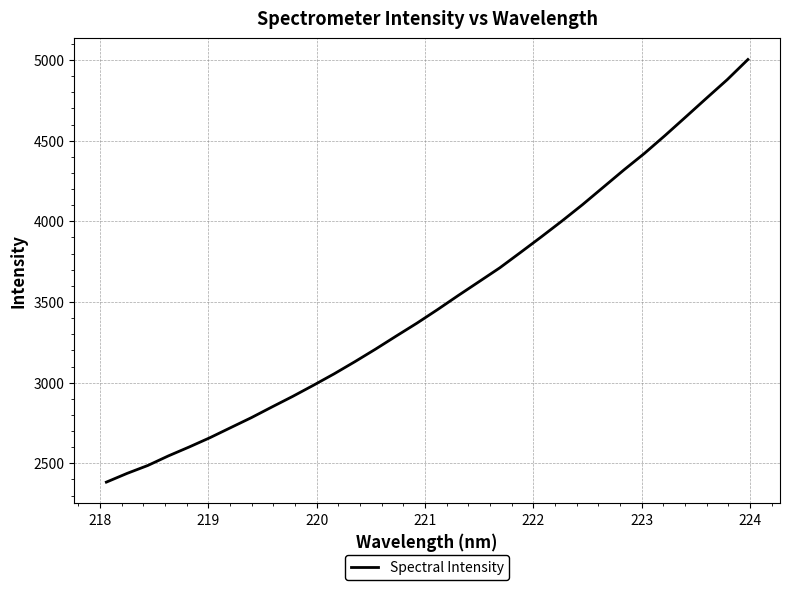

What is the difference between the maximum and minimum values?

2620.1